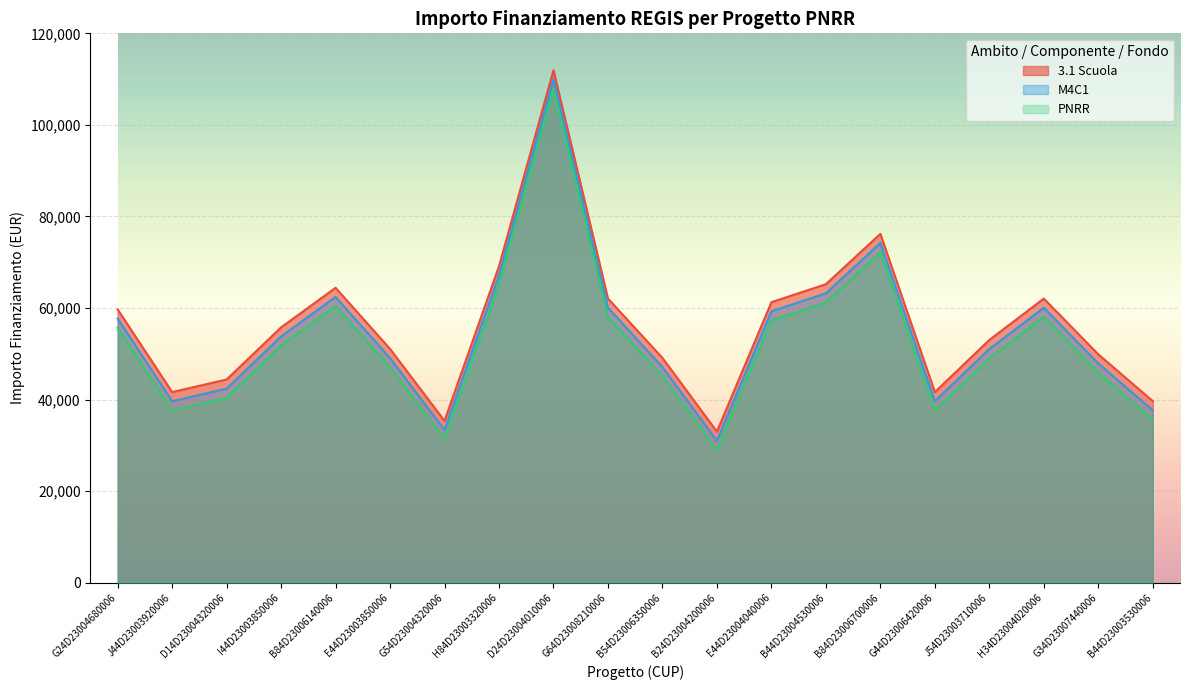

Is it true that PNRR equals 35673.2 at B44D23003530006?

True